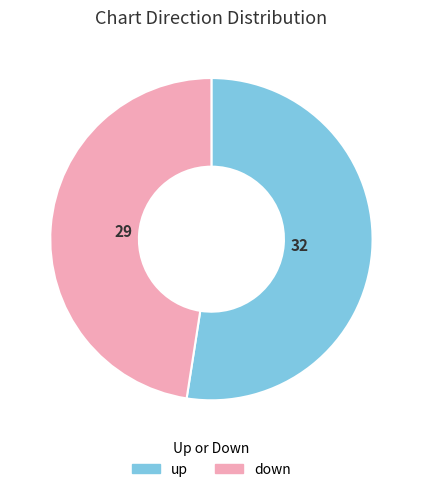

Count the number of slices in the pie.

2